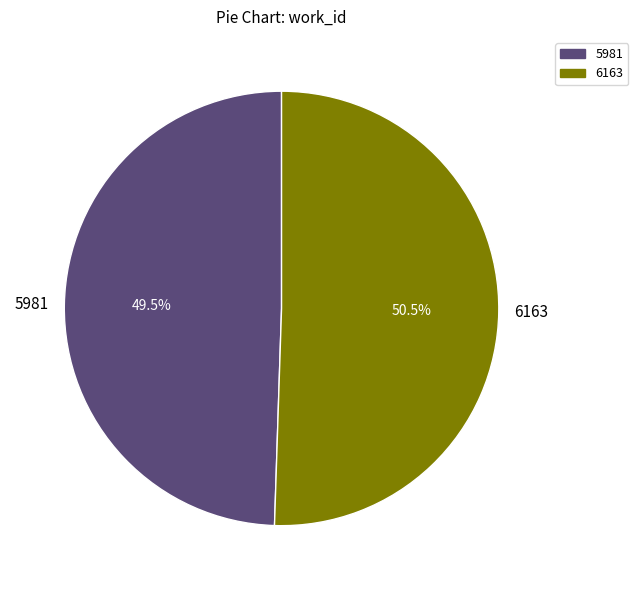

Which slice is the largest?

6163